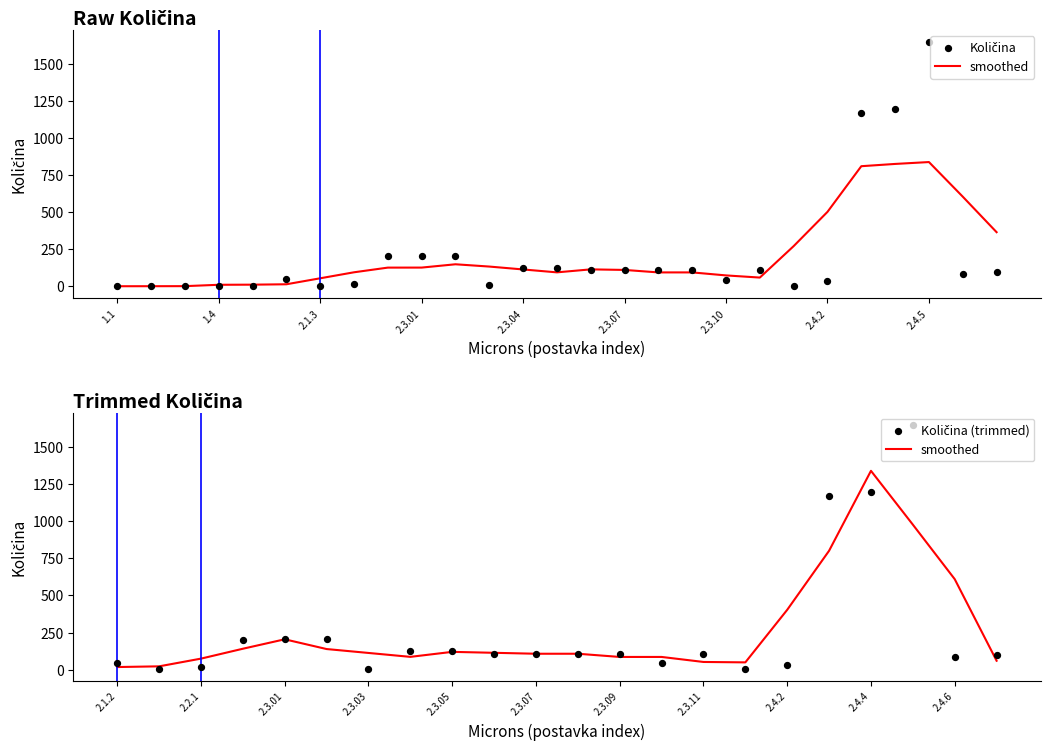

What is the change in value from 2.3.07 to 2.4.6?

-25.0